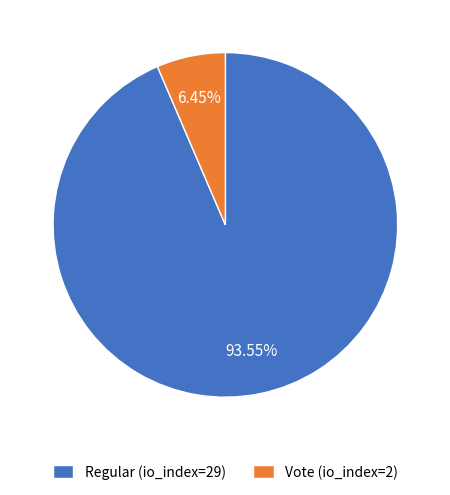

What is the ratio of the value at Vote (io_index=2) to the value at Regular (io_index=29)?

0.1